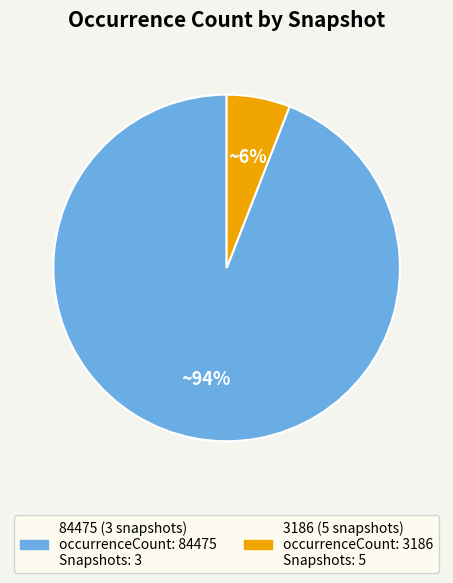

Is there a majority slice in this chart?

Yes